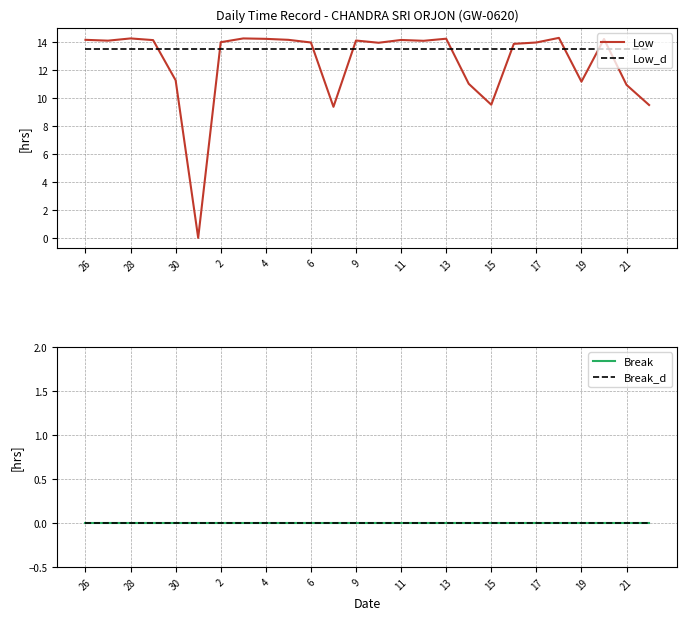

Reading left to right, transcribe all the data shown in this chart.

Low: 14.2	14.1	14.3	14.2	11.3	0.0	14.0	14.3	14.3	14.2	14.0	9.4	14.1	14.0	14.2	14.1	14.3	11.0	9.5	13.9	14.0	14.3	11.2	14.2	11.0	9.5
Low_d: 13.5	13.5	13.5	13.5	13.5	13.5	13.5	13.5	13.5	13.5	13.5	13.5	13.5	13.5	13.5	13.5	13.5	13.5	13.5	13.5	13.5	13.5	13.5	13.5	13.5	13.5
Break: 0.0	0.0	0.0	0.0	0.0	0.0	0.0	0.0	0.0	0.0	0.0	0.0	0.0	0.0	0.0	0.0	0.0	0.0	0.0	0.0	0.0	0.0	0.0	0.0	0.0	0.0
Break_d: 0.0	0.0	0.0	0.0	0.0	0.0	0.0	0.0	0.0	0.0	0.0	0.0	0.0	0.0	0.0	0.0	0.0	0.0	0.0	0.0	0.0	0.0	0.0	0.0	0.0	0.0